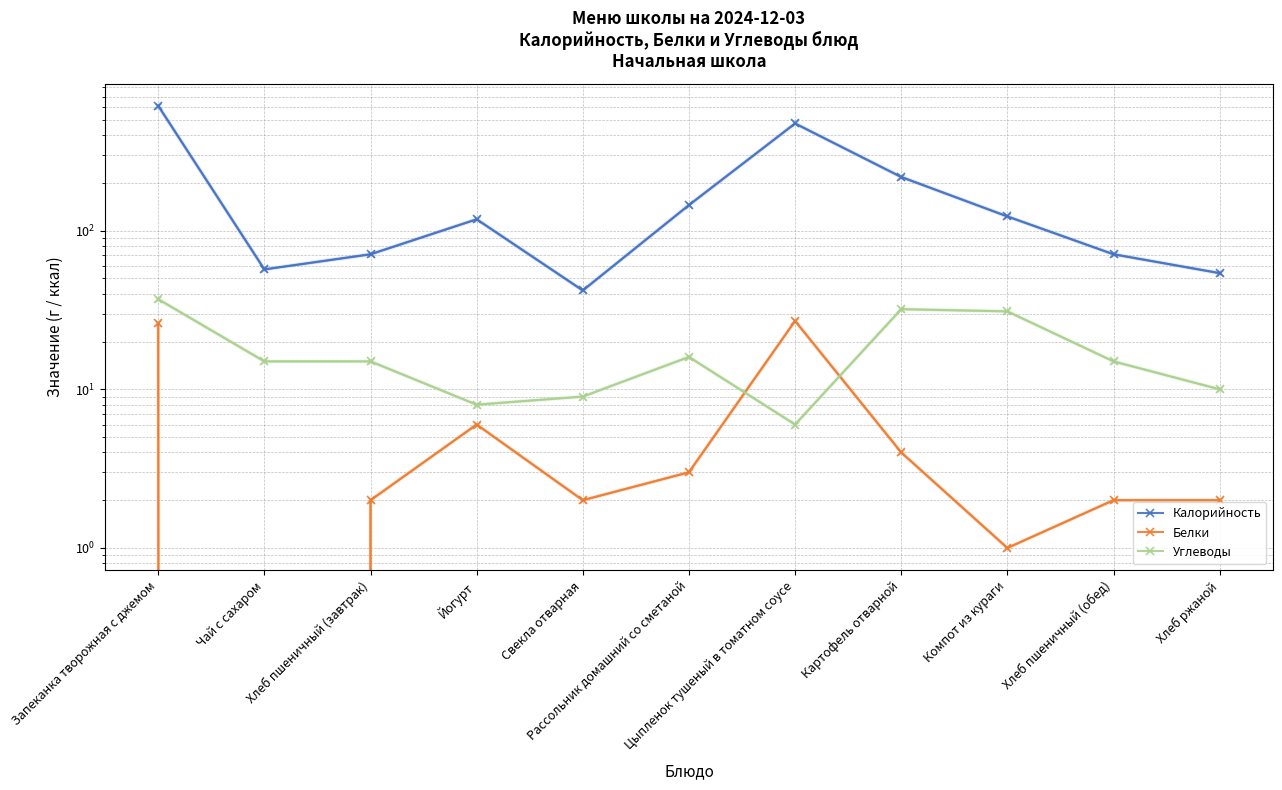

What position from the right is Хлеб пшеничный (обед)?

2